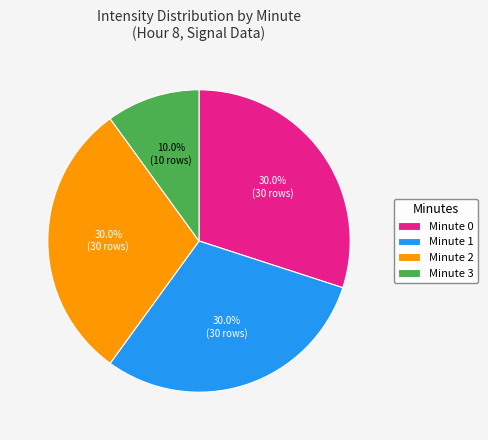

Is there a majority slice in this chart?

No